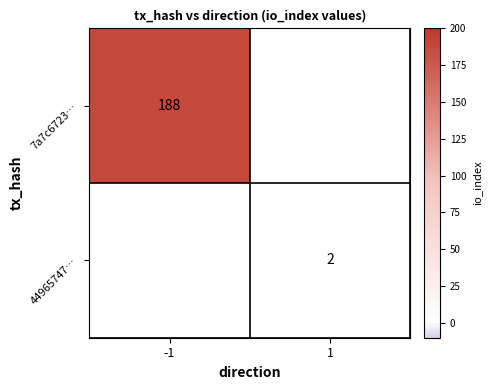

What is the minimum value shown in the chart?

2.0